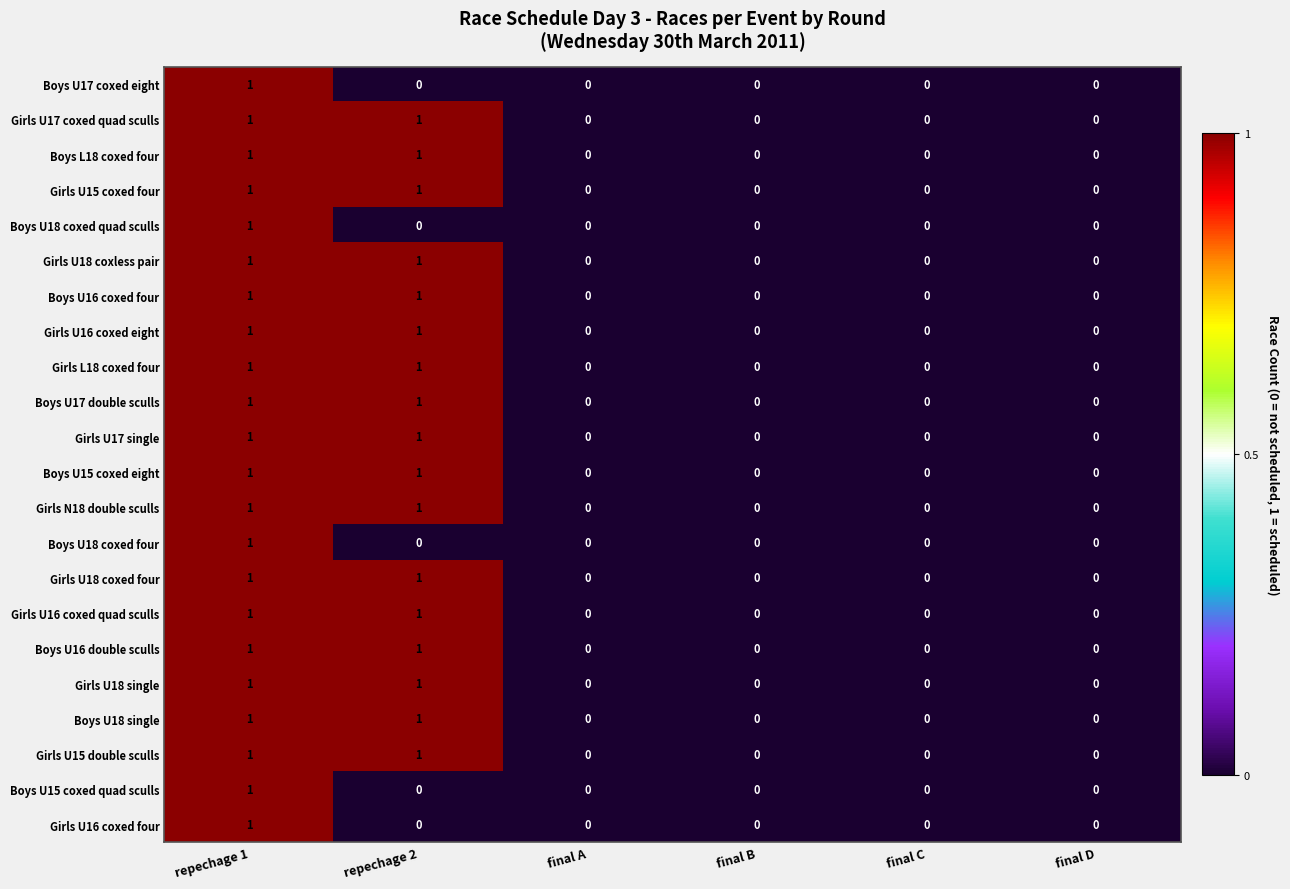

At which category is the sum across all series the highest?

repechage 1